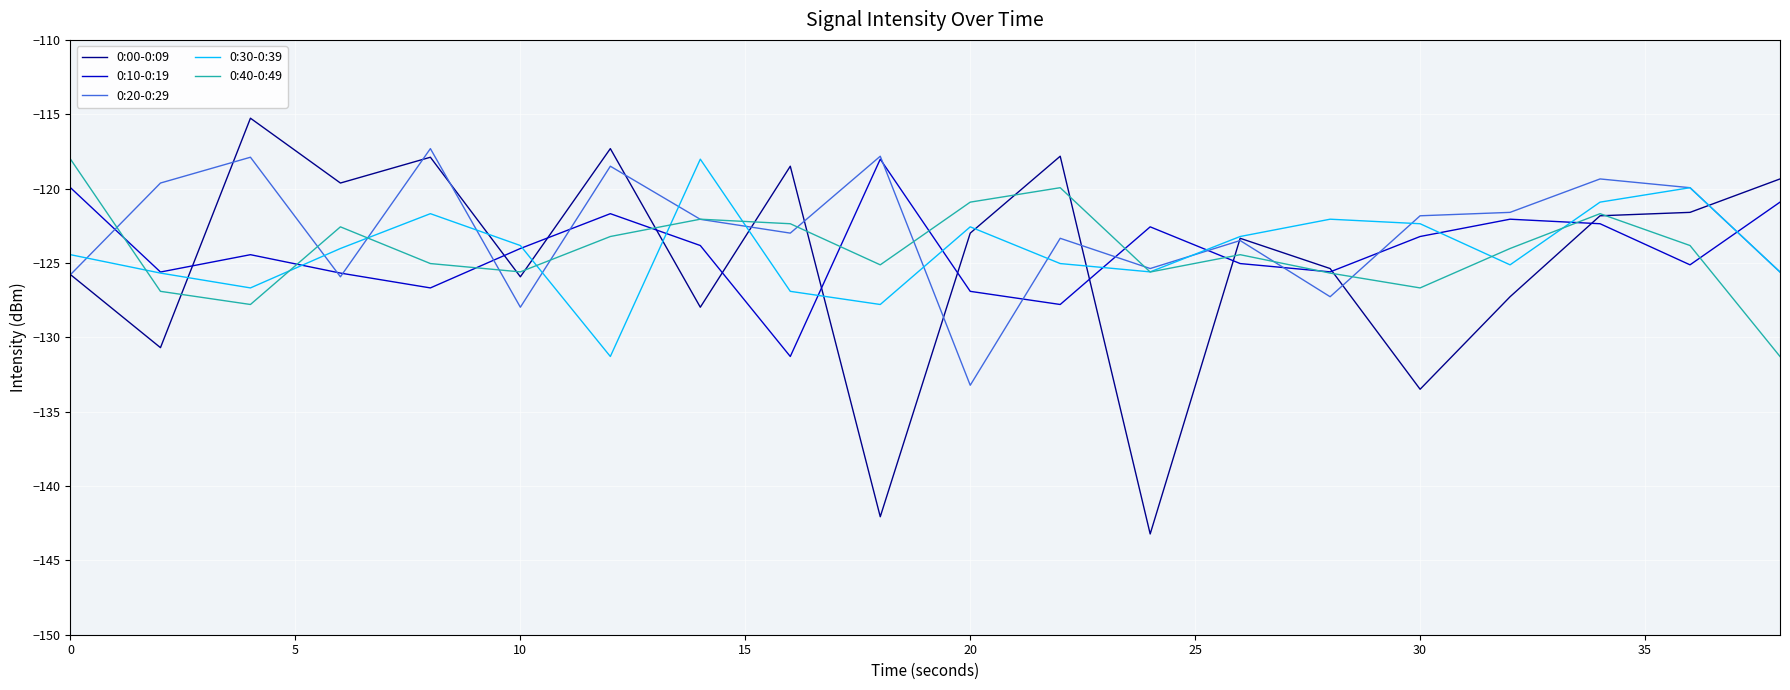

True or false: 0:40-0:49 and 0:20-0:29 cross at least once.

True